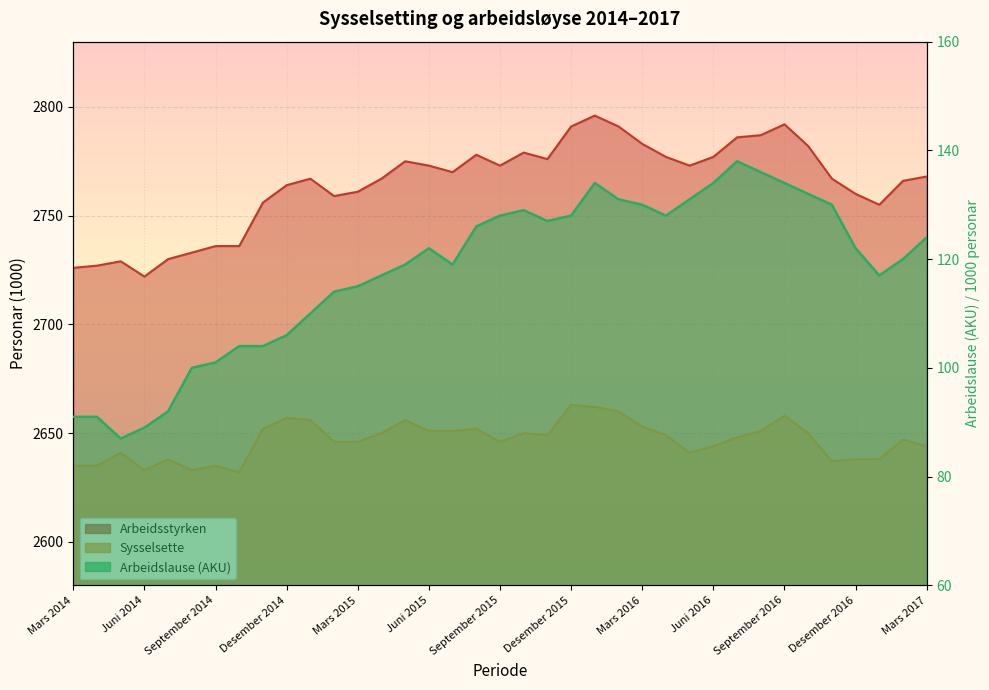

Does the chart display data point markers on the line(s)?

No